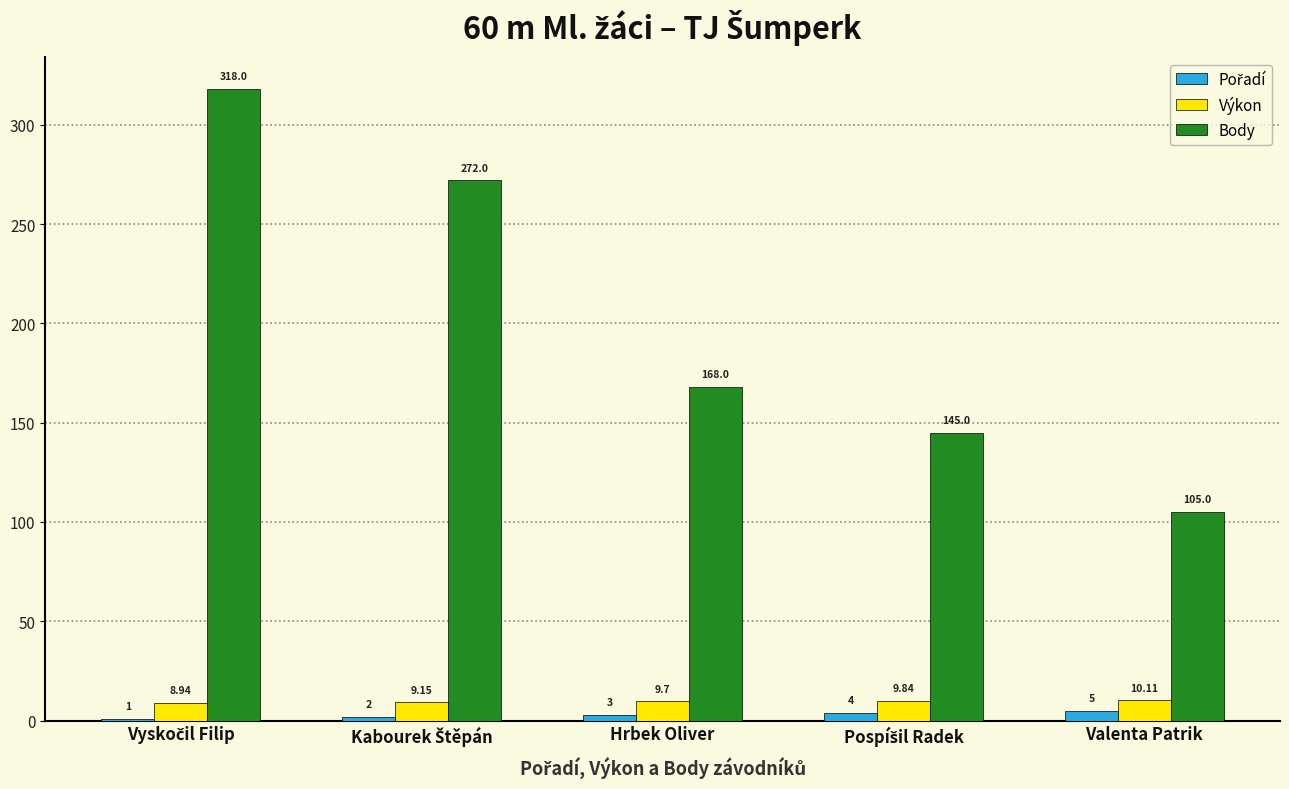

What is the sum of all Výkon values?

47.7